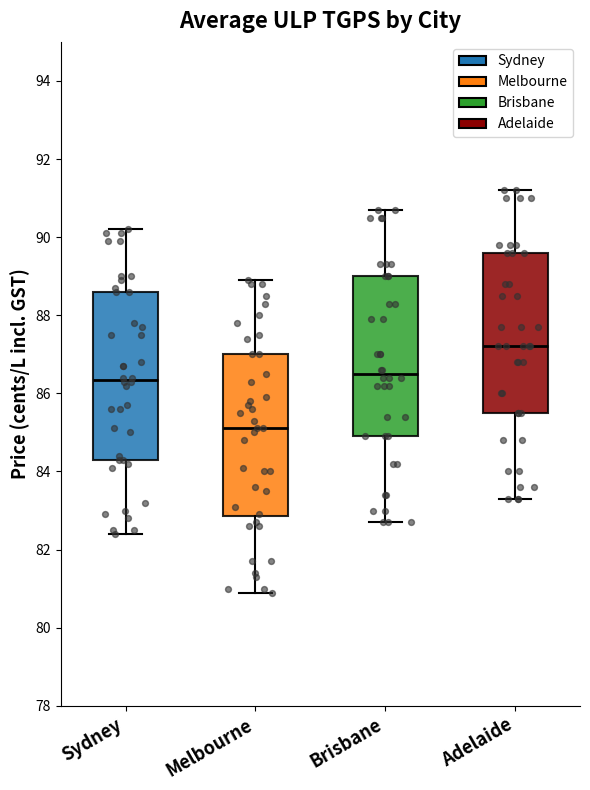

Reading left to right, read every box against the y-axis: the position of its median line, the range the box covers, and the ends of its whiskers. The values are not printed on the chart, so give them approximately, as read against the axis.

Sydney: median 86.4, box 84.4 to 88.6, whiskers 82.4 to 90.2
Melbourne: median 85.2, box 82.8 to 87.0, whiskers 81.0 to 89.0
Brisbane: median 86.6, box 85.0 to 89.0, whiskers 82.8 to 90.8
Adelaide: median 87.2, box 85.6 to 89.6, whiskers 83.4 to 91.2